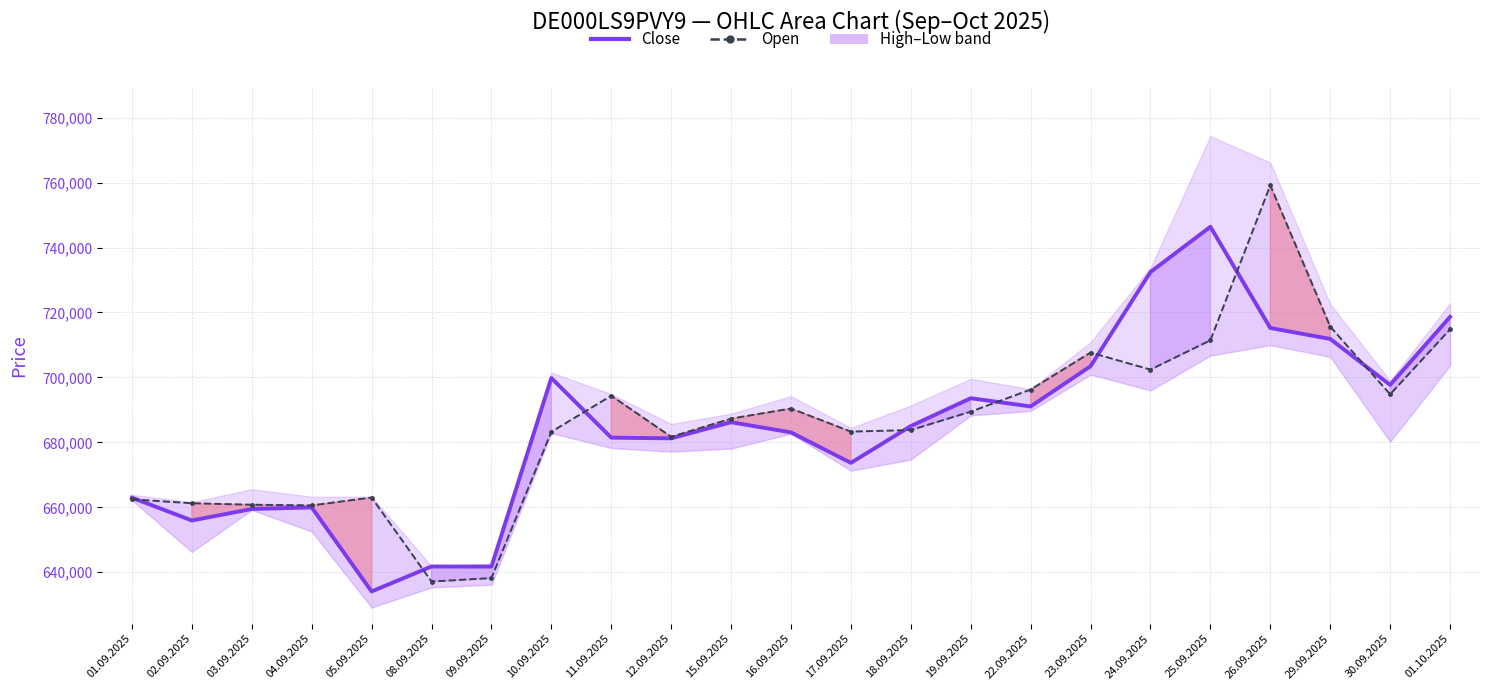

The value of Close at 11.09.2025 is 681456. True or false?

True